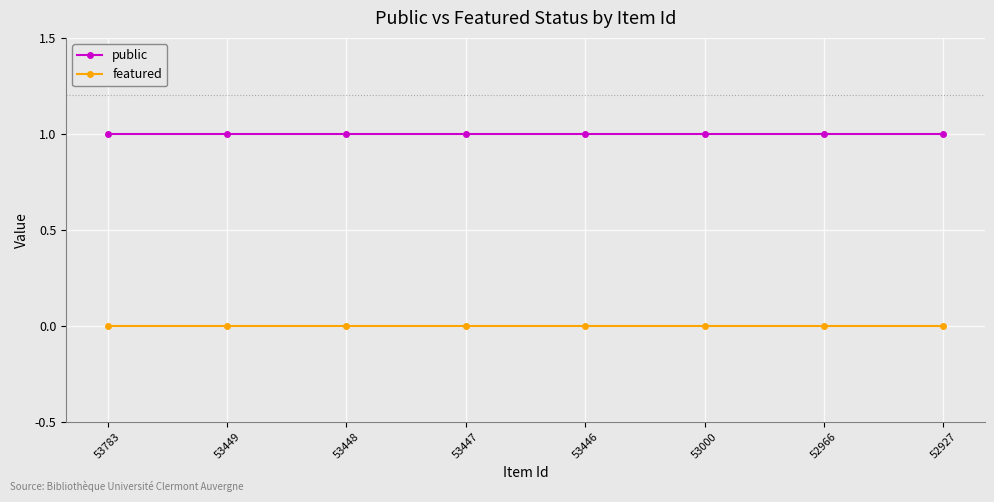

True or false: public and featured intersect in this chart.

False